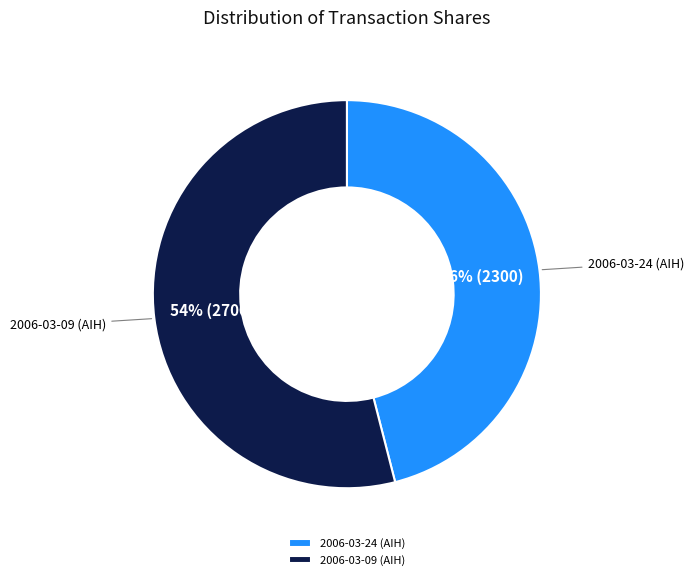

To the nearest percent, what portion does 2006-03-09 (AIH) represent?

54%